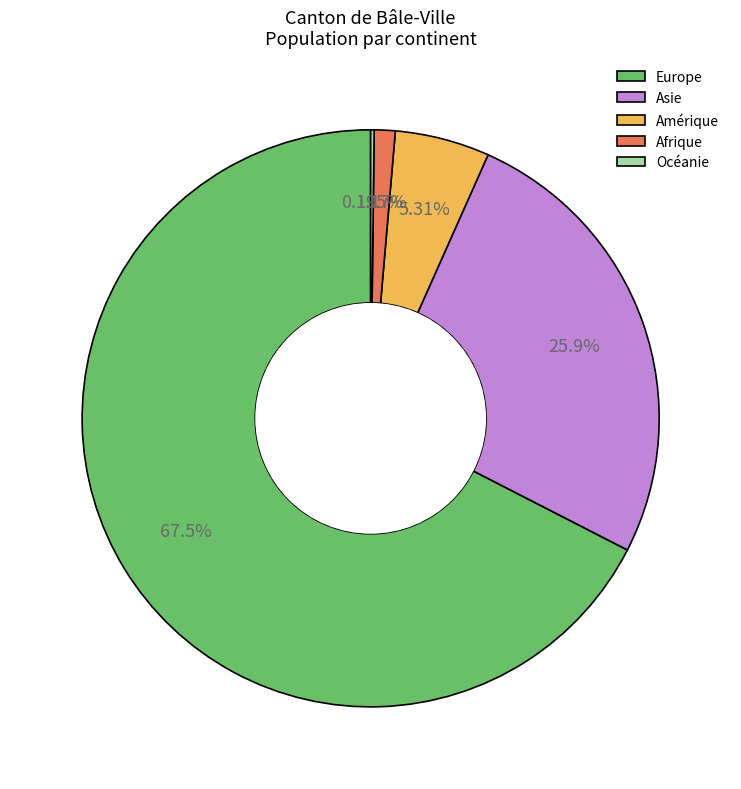

Is the sum of Amérique and Asie greater than half?

No